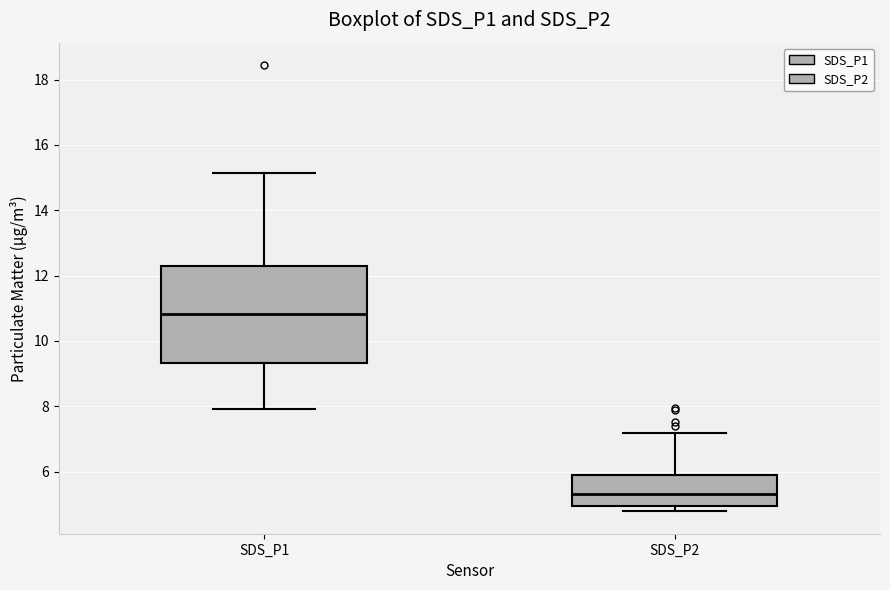

Which box has the lowest median line?

SDS_P2